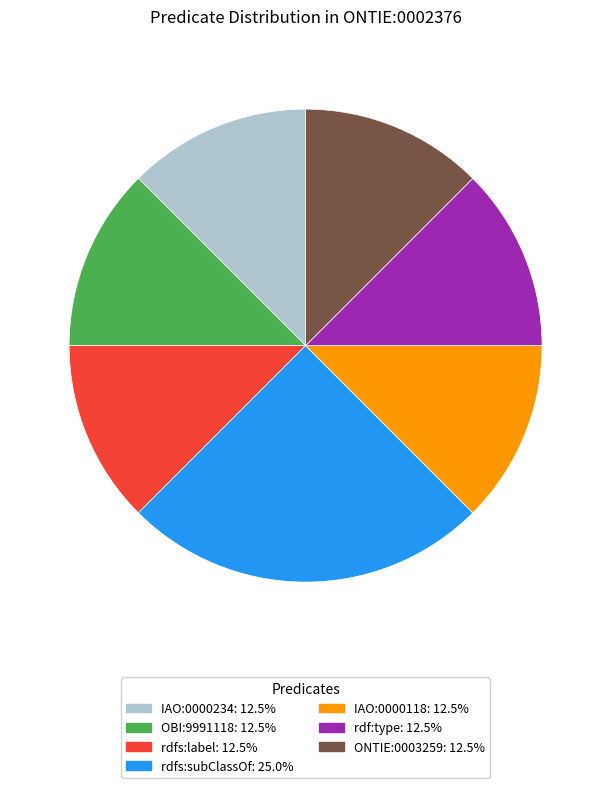

How many segments does this pie chart have?

7